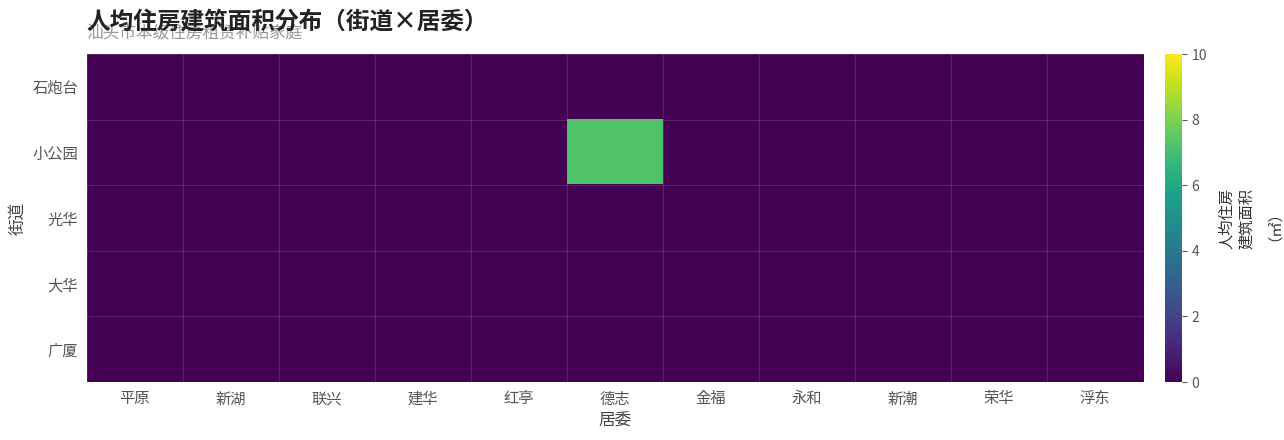

Between 联兴 and 新湖, which is larger?

联兴